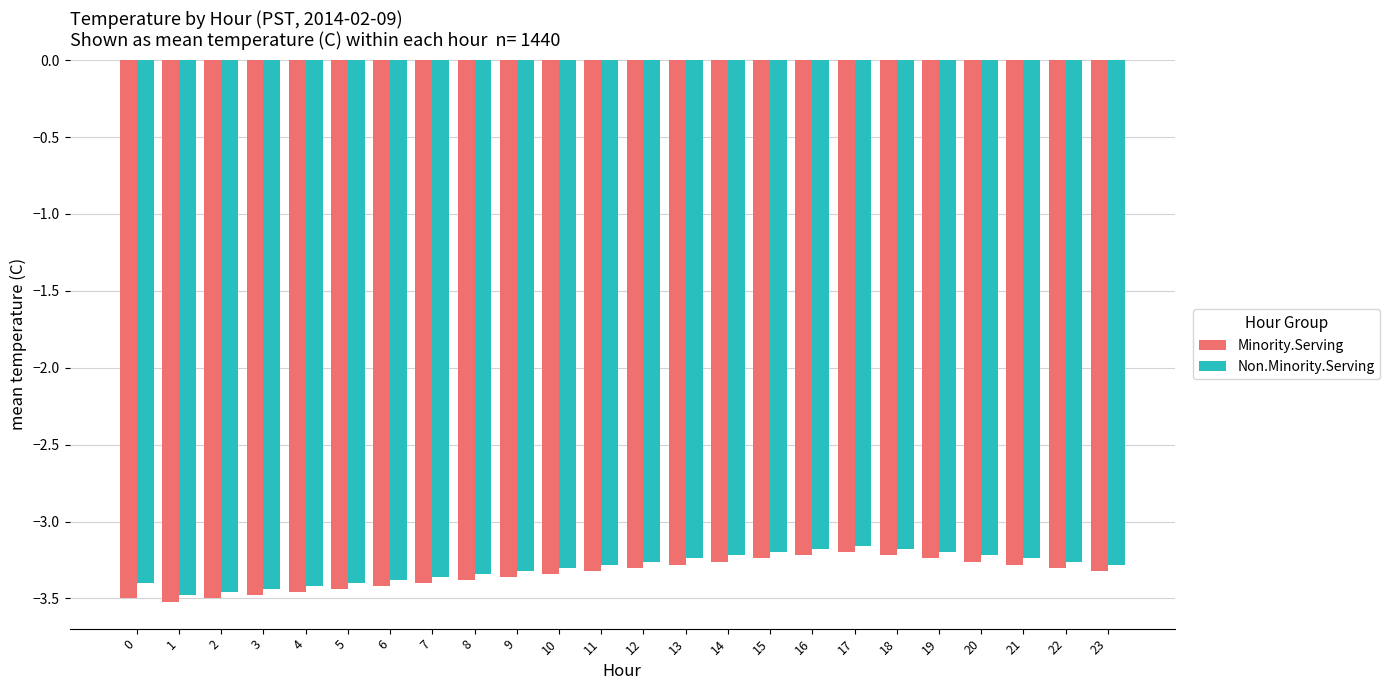

True or false: Non.Minority.Serving has a value of -5.7 at 21.

False